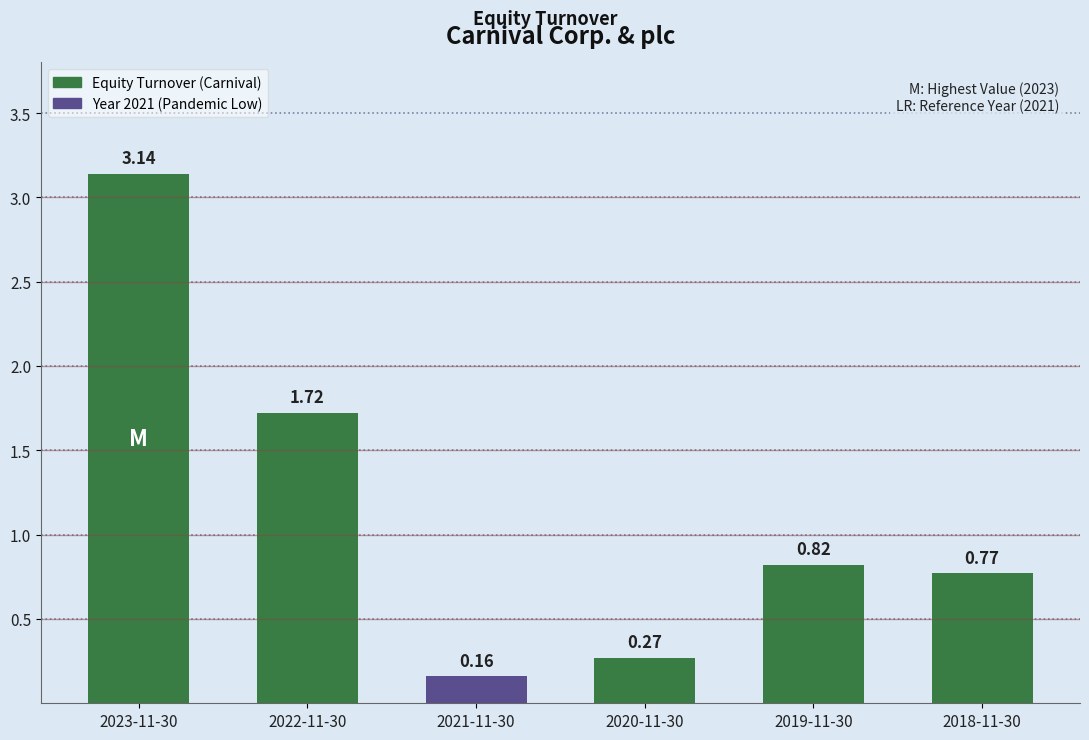

What is the change in value from 2023-11-30 to 2021-11-30?

-3.0